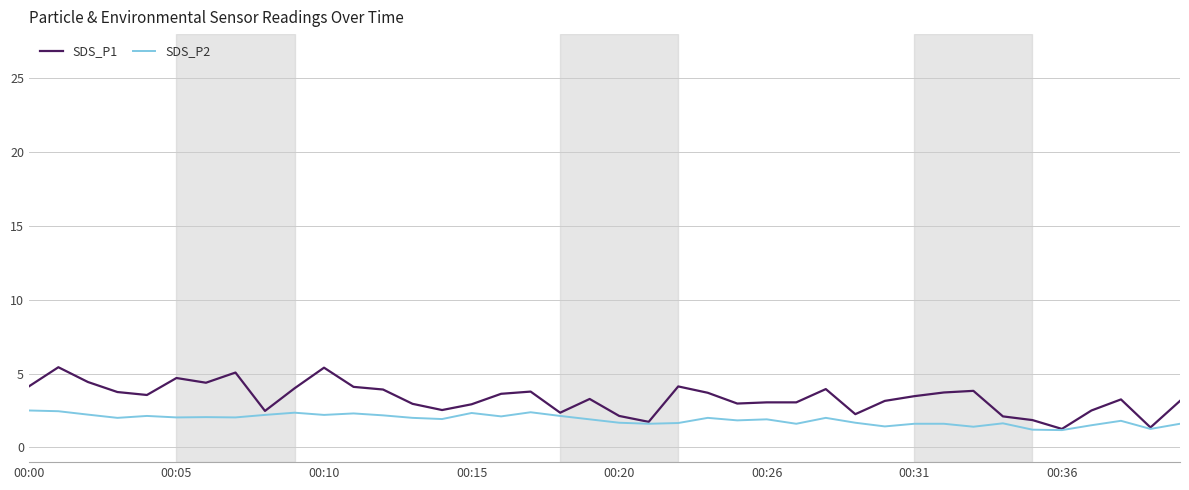

What is the minimum value shown in the chart?

1.2